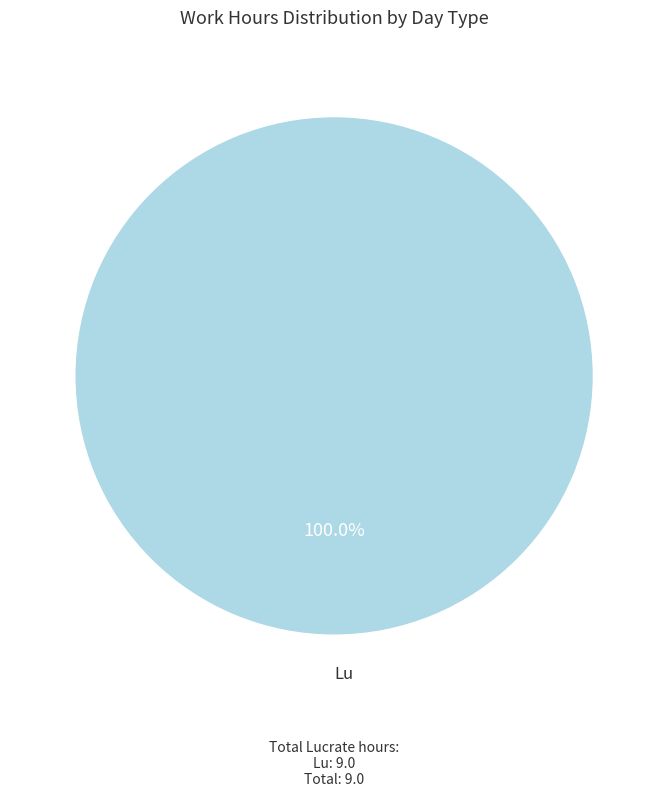

What is the majority slice?

Lu